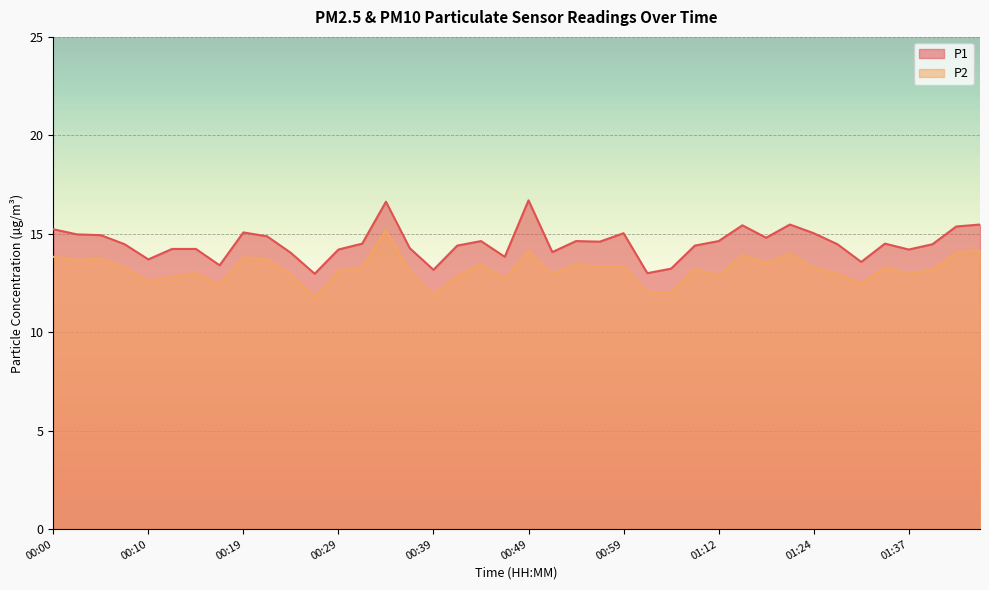

Rank the series by their average value, from lowest to highest.

P2, P1